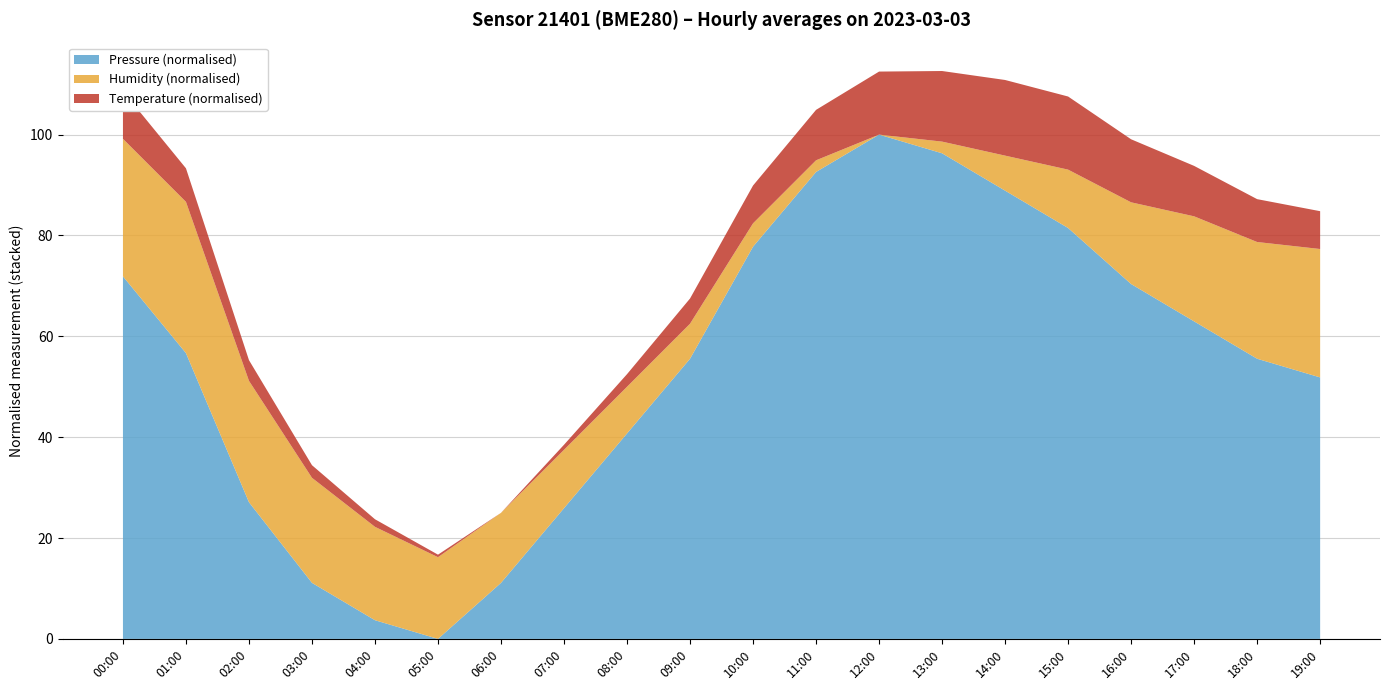

What is the highest value of the Pressure (normalised) series?

100.0